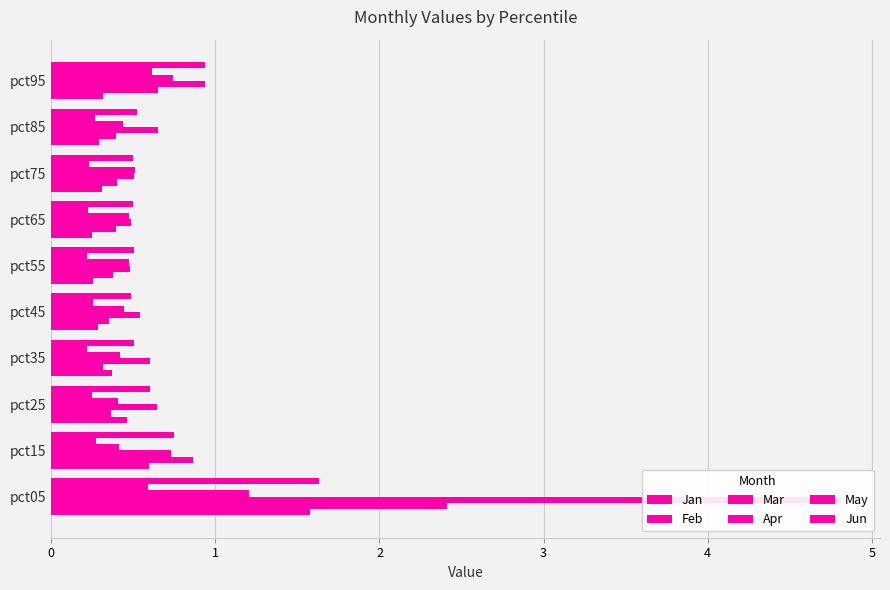

List the series in order of their peak value, lowest first.

May, Apr, Jan, Jun, Feb, Mar